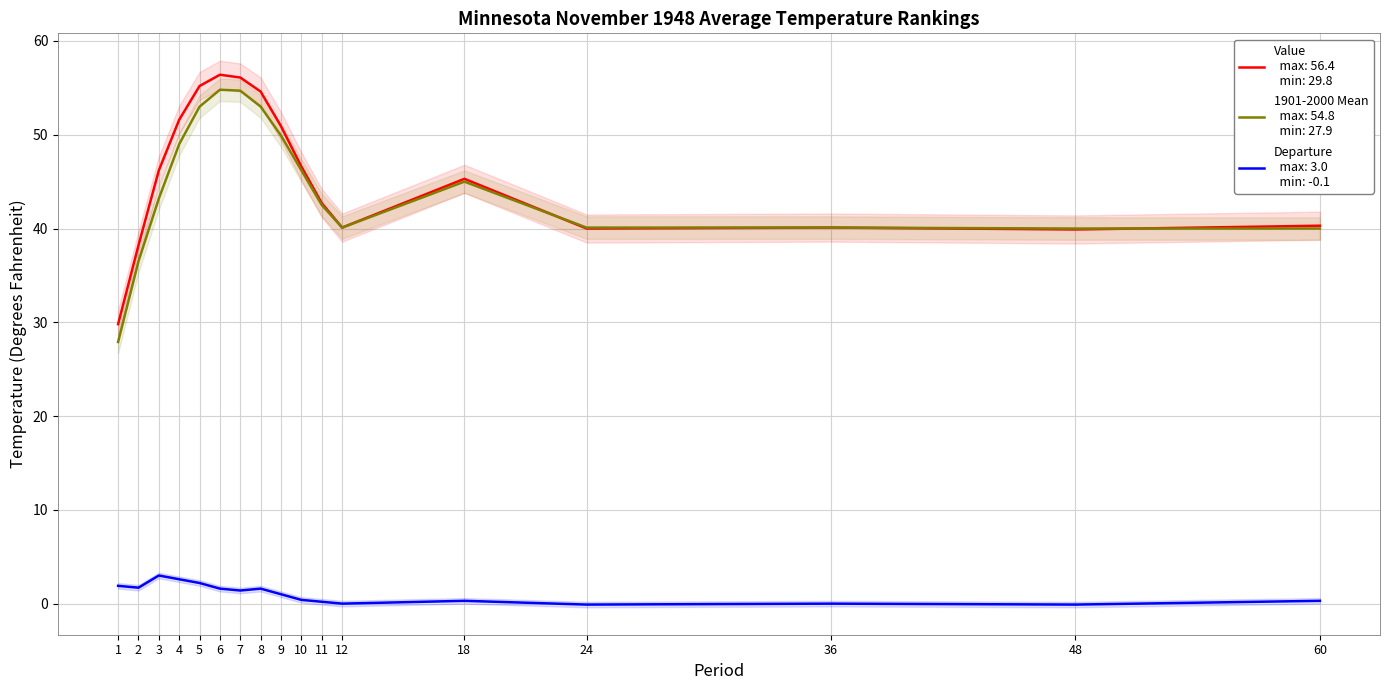

Which category has the lowest value in the Departure series?

24